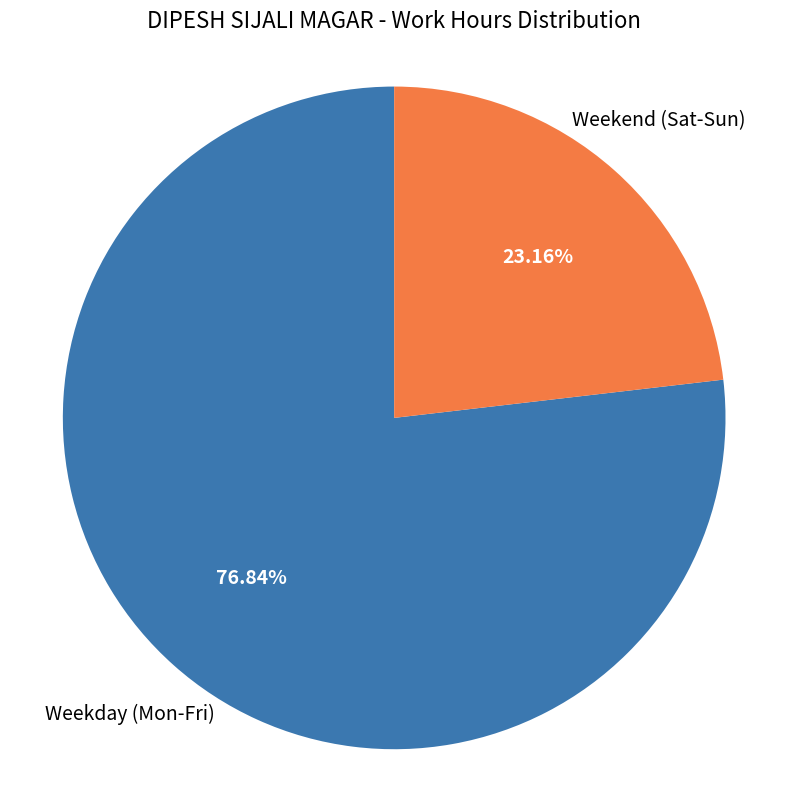

Is there a majority slice in this chart?

Yes